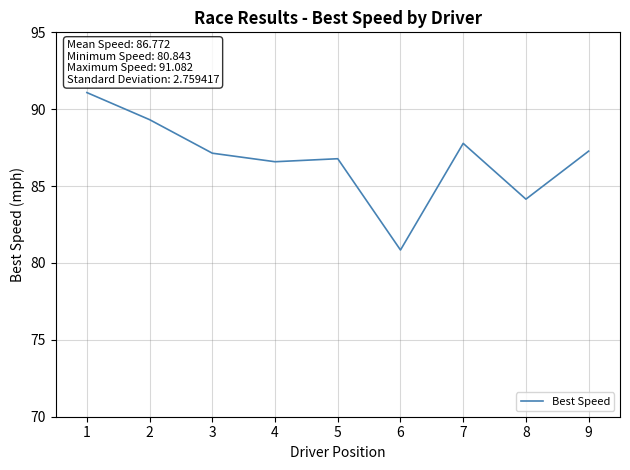

What is the difference between the values at 9 and 5?

0.5